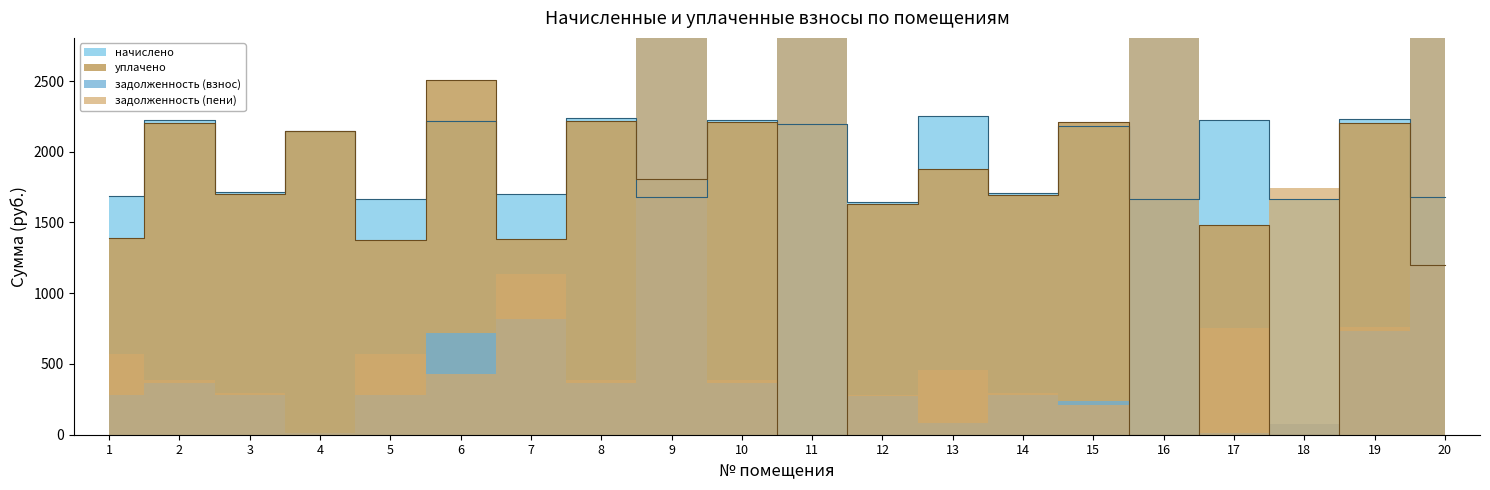

Which category has the lowest value across all series?

11